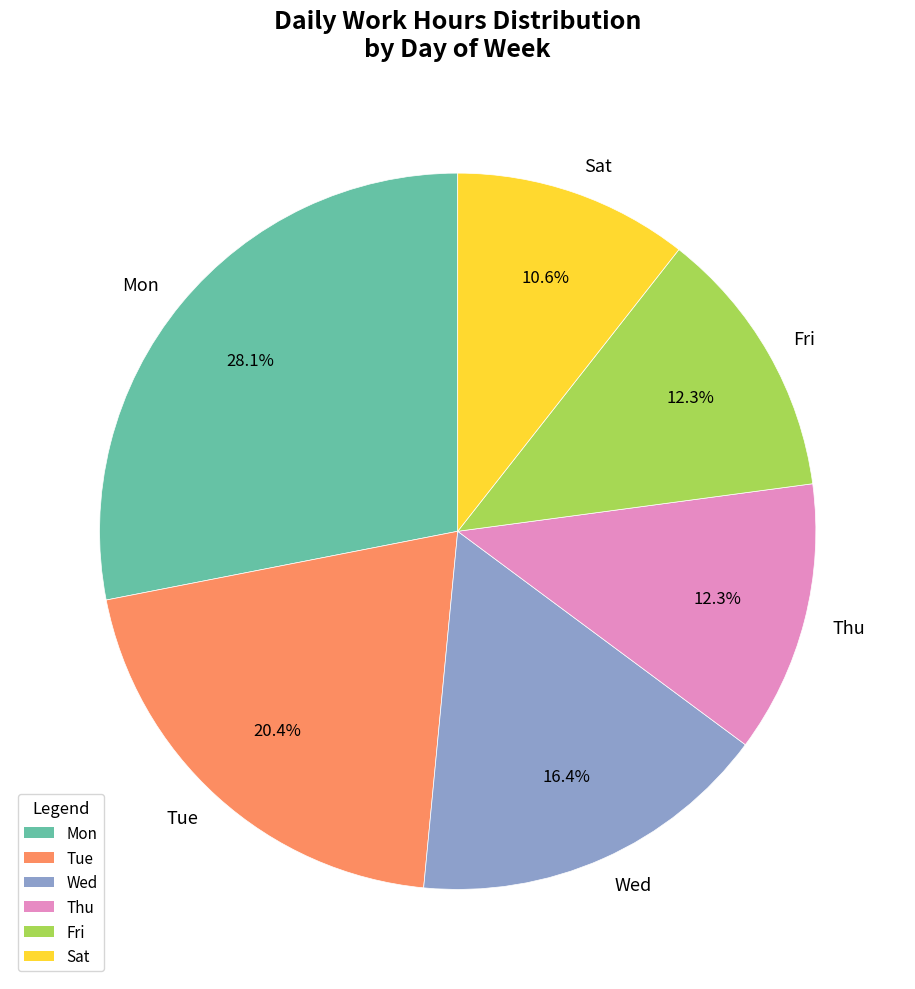

Is there any slice that represents more than half of the pie?

No